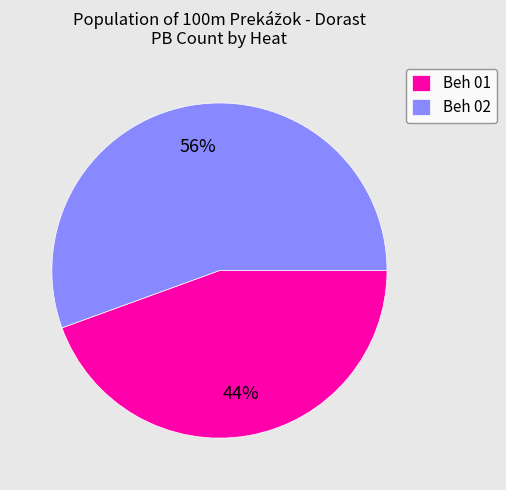

To the nearest percent, what is the average slice percentage?

50%